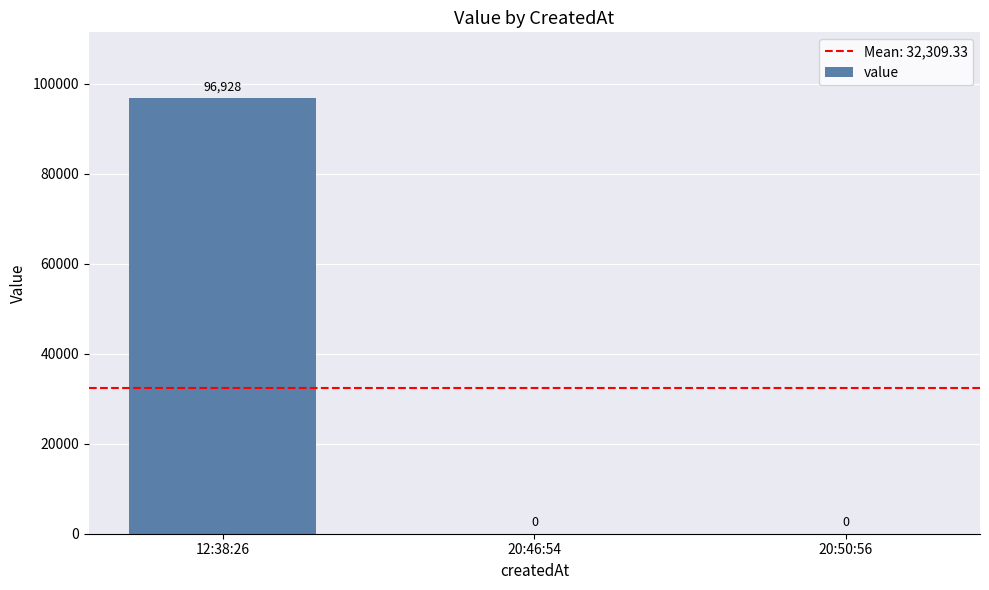

Does the chart contain stacked bars?

No